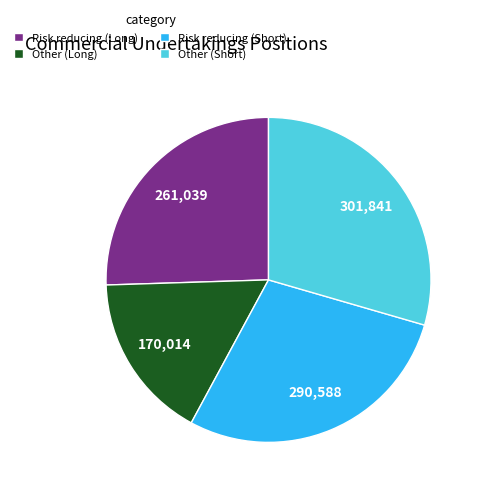

Does Risk reducing (Long) represent more than half of the total?

No